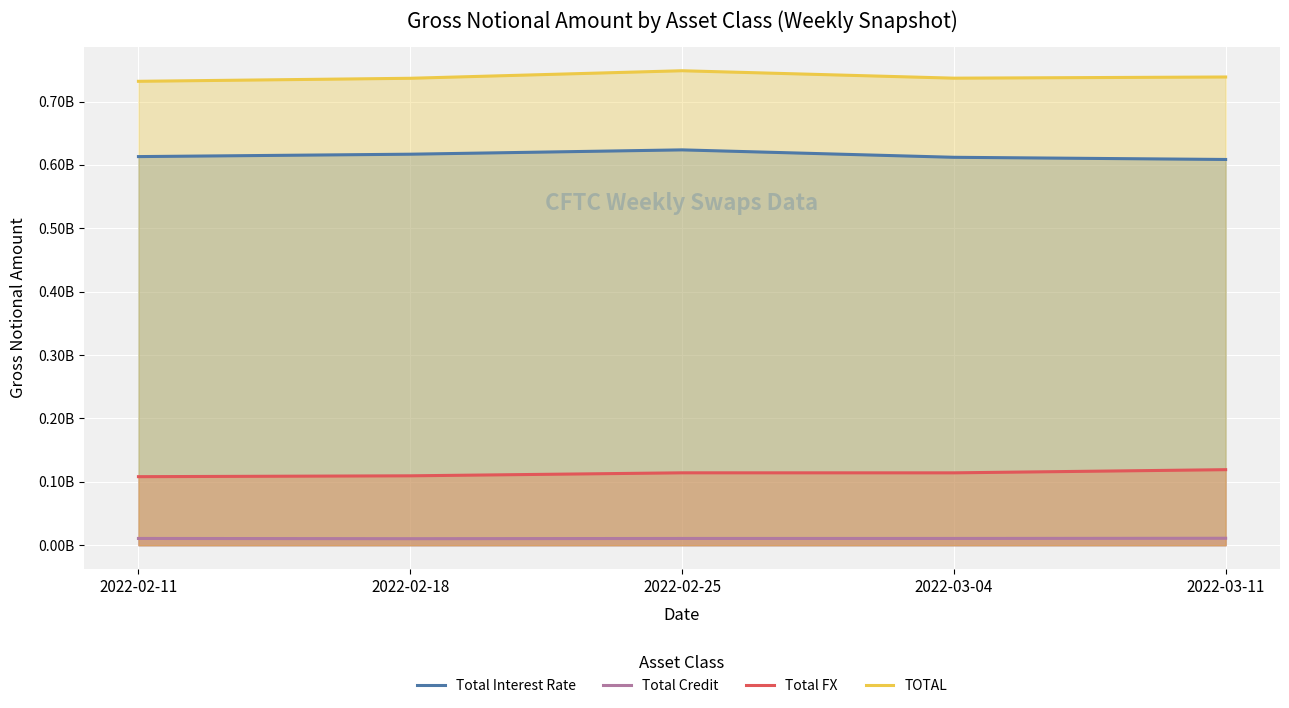

What position from the right is 2022-02-18?

4